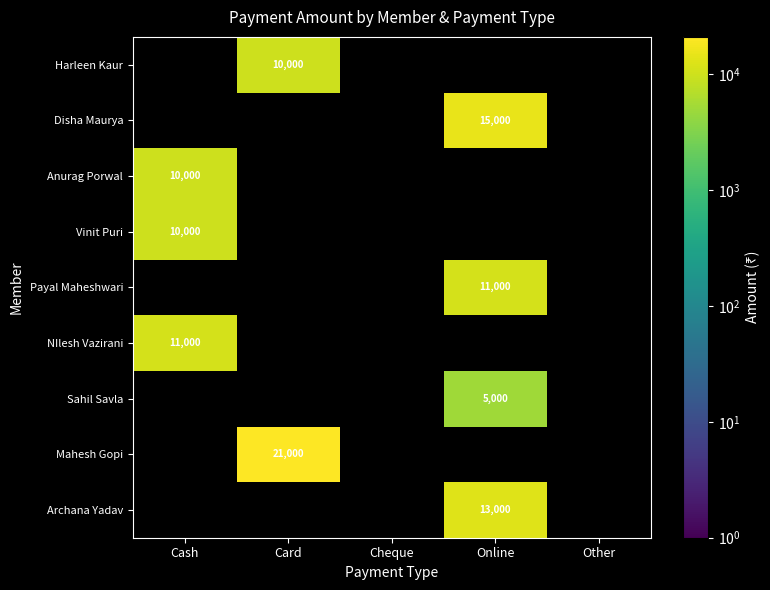

Count the number of categories in the chart.

5